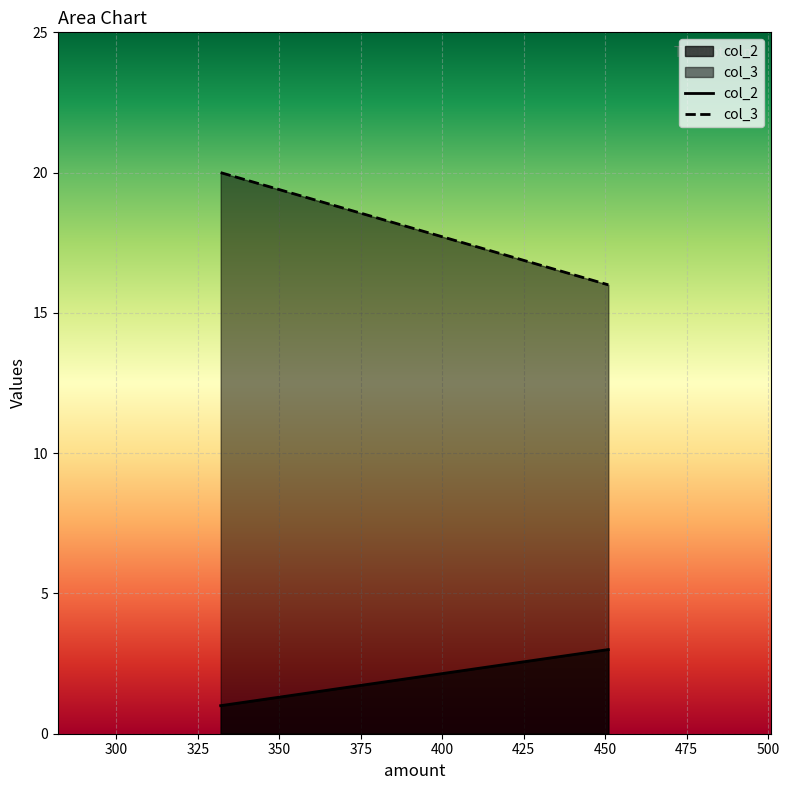

Rank the series at 332 from lowest to highest value.

col_2, col_3